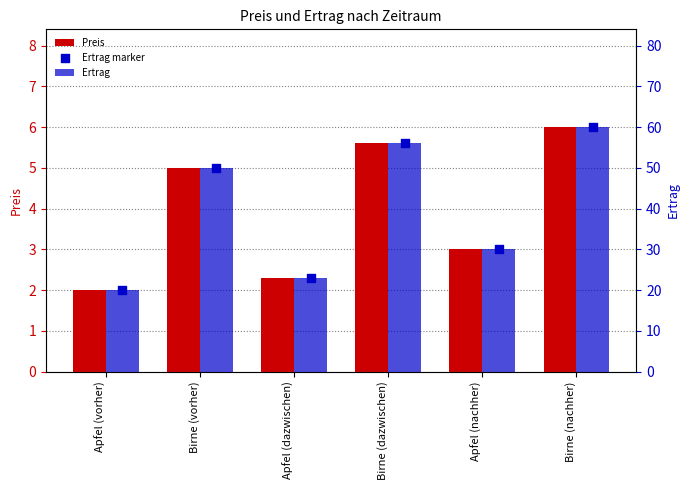

Which series has the widest spread of Y values?

Ertrag